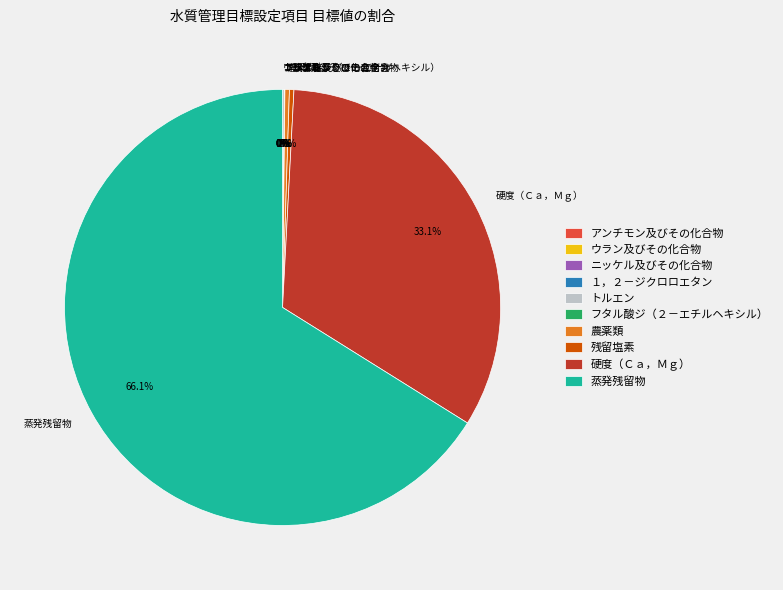

Which slice is the largest?

蒸発残留物